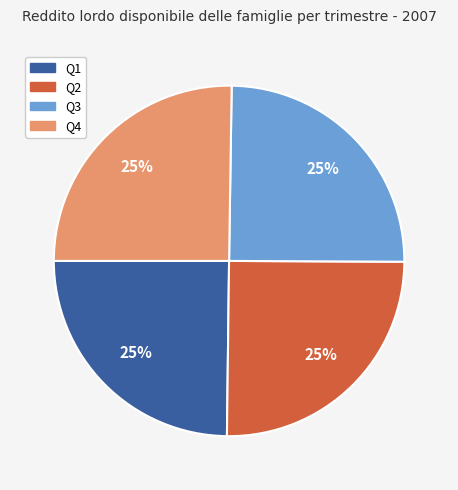

To the nearest percent, what is the average slice percentage?

25%